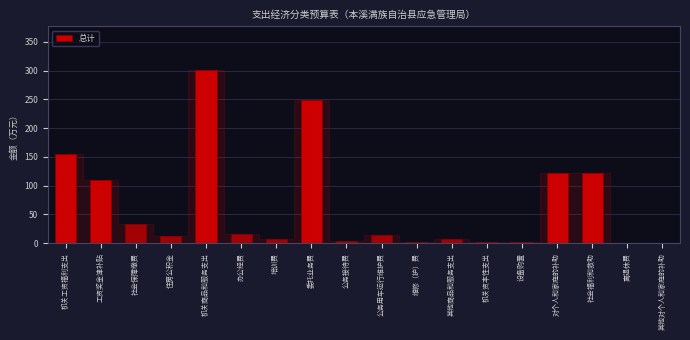

What is the sum of the values at 社会福利和救助 and 委托业务费?

371.1